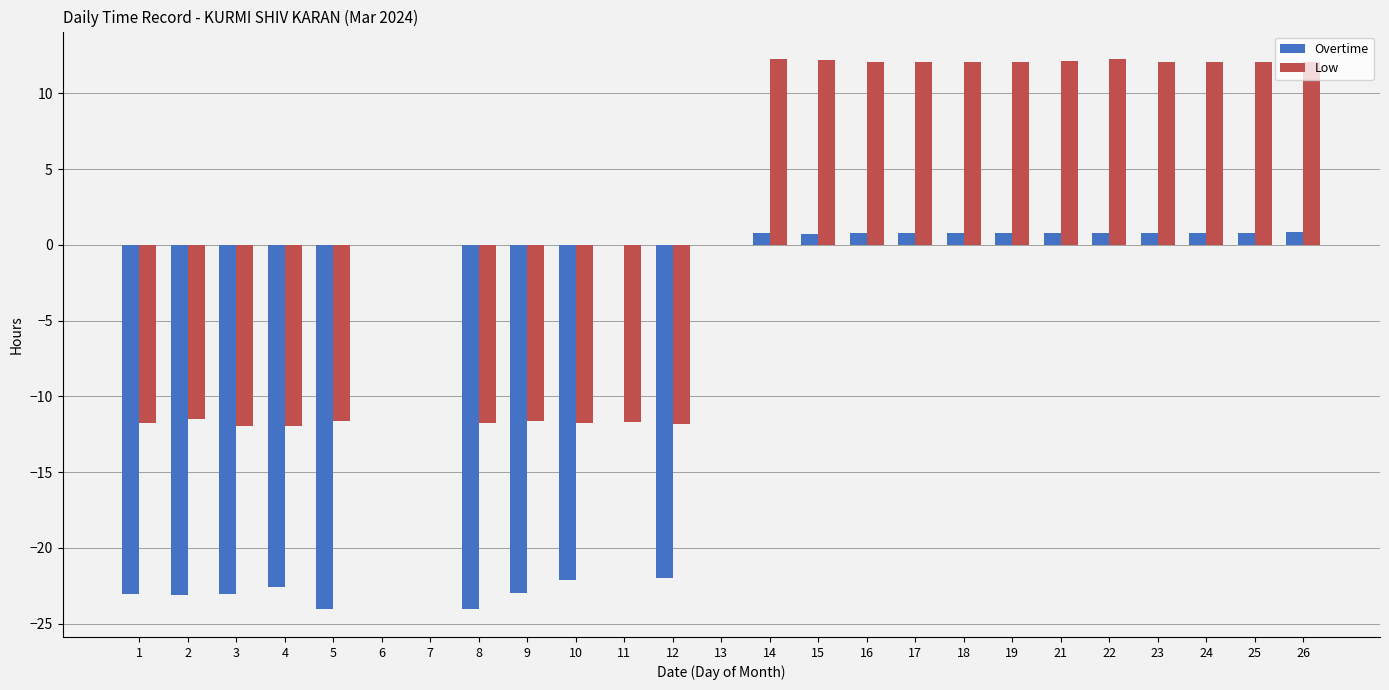

True or false: Overtime has a value of 0.8 at 25.

True